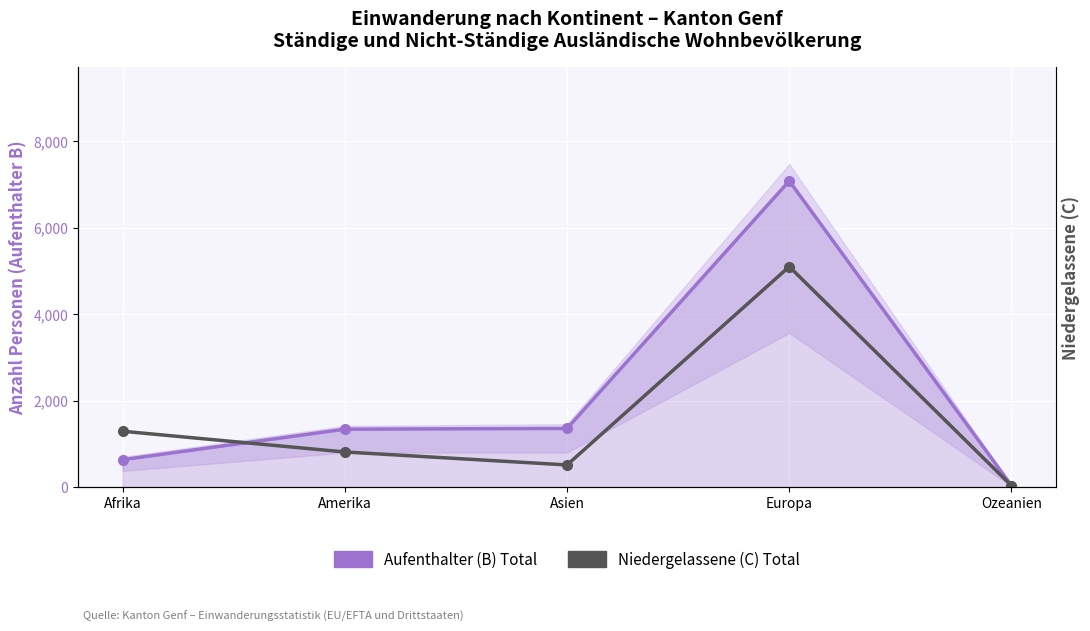

True or false: Aufenthalter (B) Total has a value of 1338 at Amerika.

True